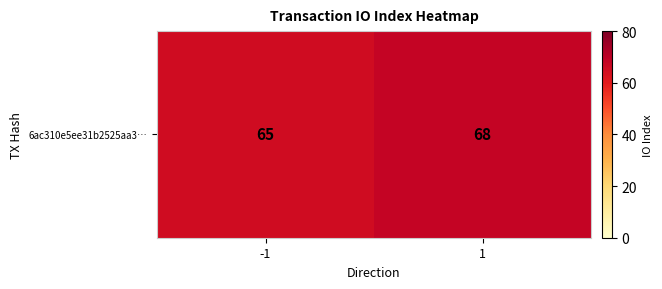

The value at 1 is 68. True or false?

True